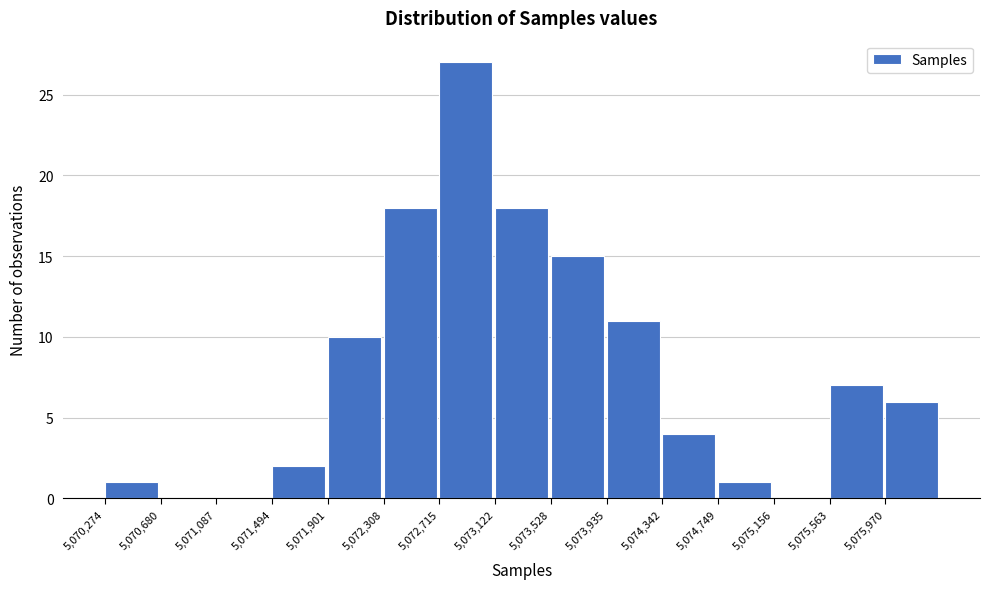

How tall is the bar that spans 5074750 to 5075150 on the x-axis? Neither the bar edges nor the heights are printed on the chart, so give them approximately, as read against the axes.

1